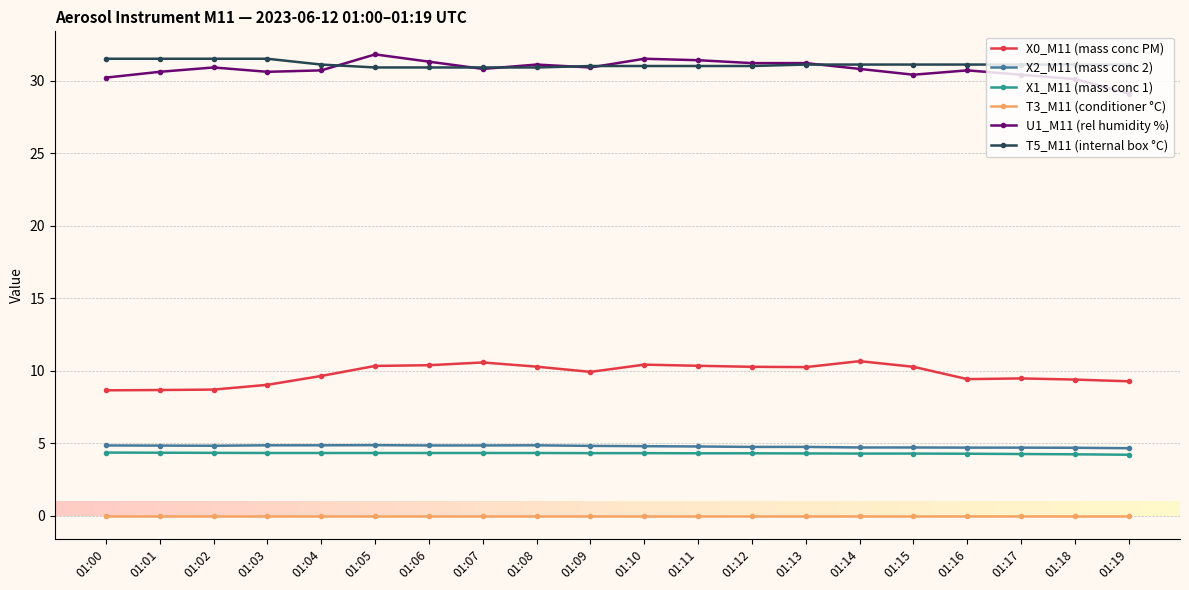

Which series has the widest spread of values?

U1_M11 (rel humidity %)